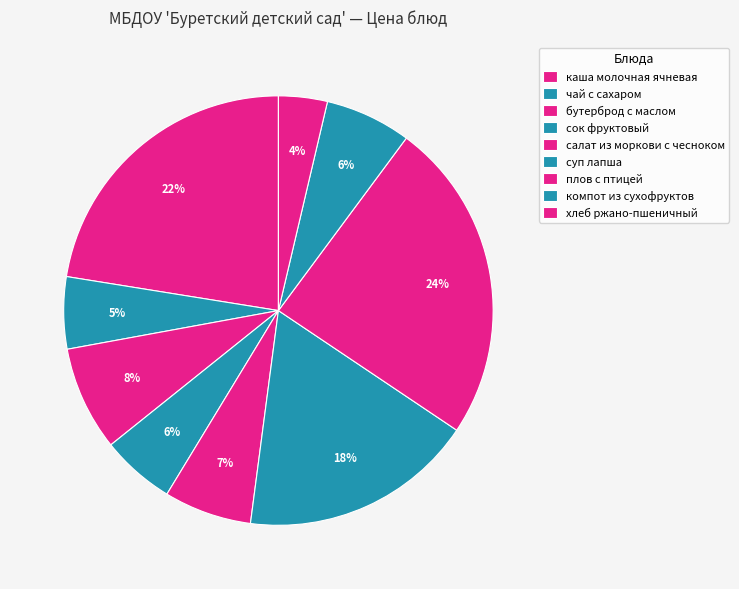

Rank the categories by value from highest to lowest.

плов с птицей, каша молочная ячневая, суп лапша, бутерброд с маслом, салат из моркови с чесноком, компот из сухофруктов, сок фруктовый, чай с сахаром, хлеб ржано-пшеничный